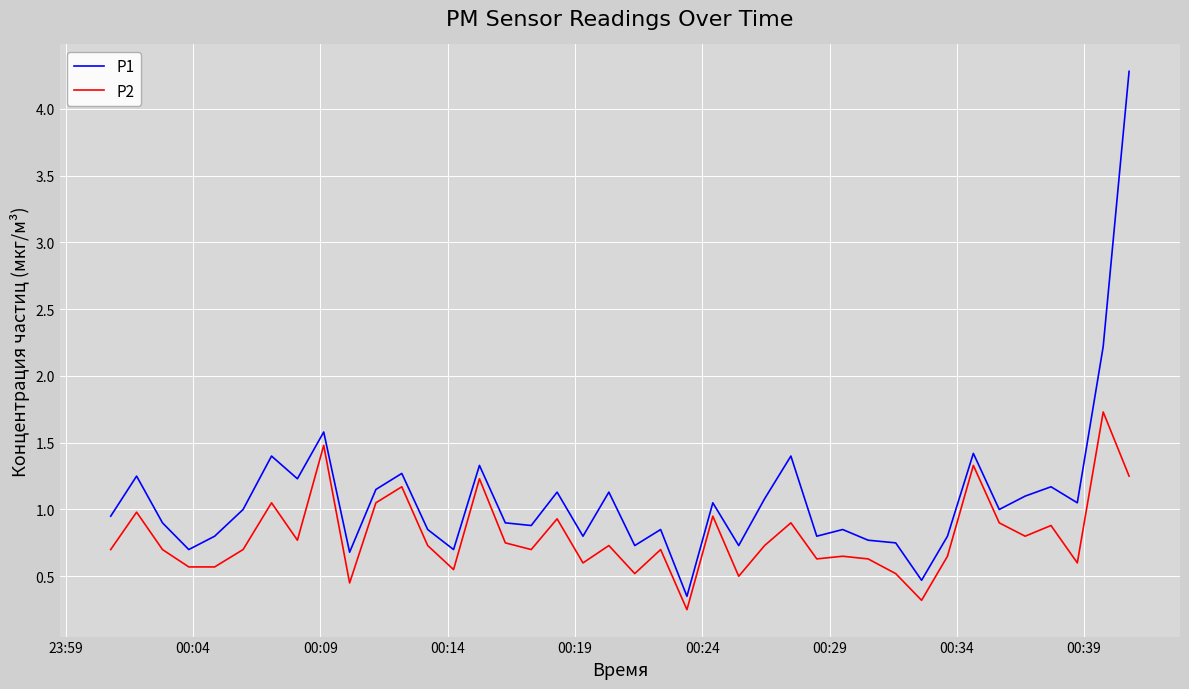

Rank the series by their average value, from highest to lowest.

P1, P2